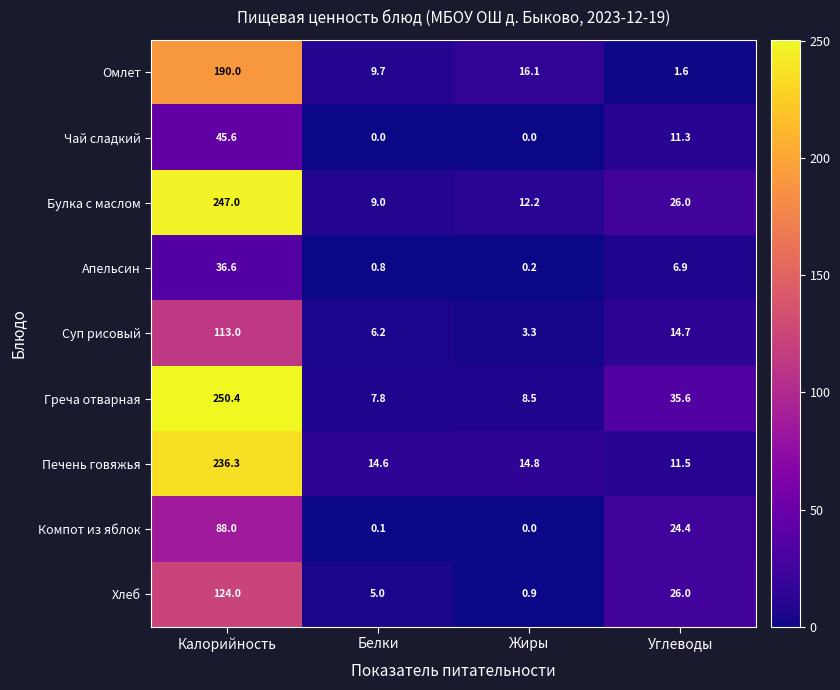

The Омлет series shows 6.8 at Жиры. True or false?

False